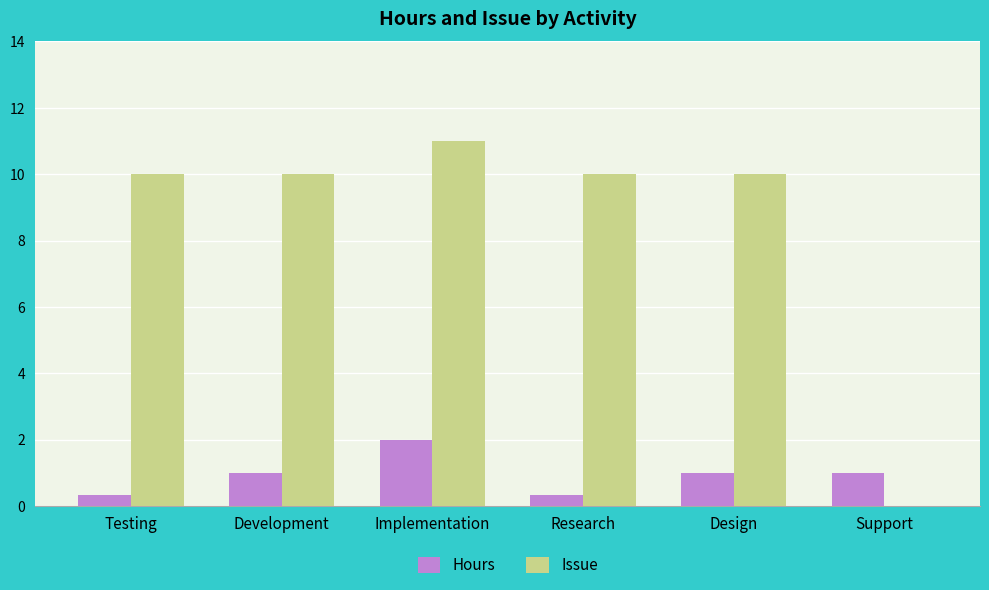

What is the sum of all Issue values?

51.0